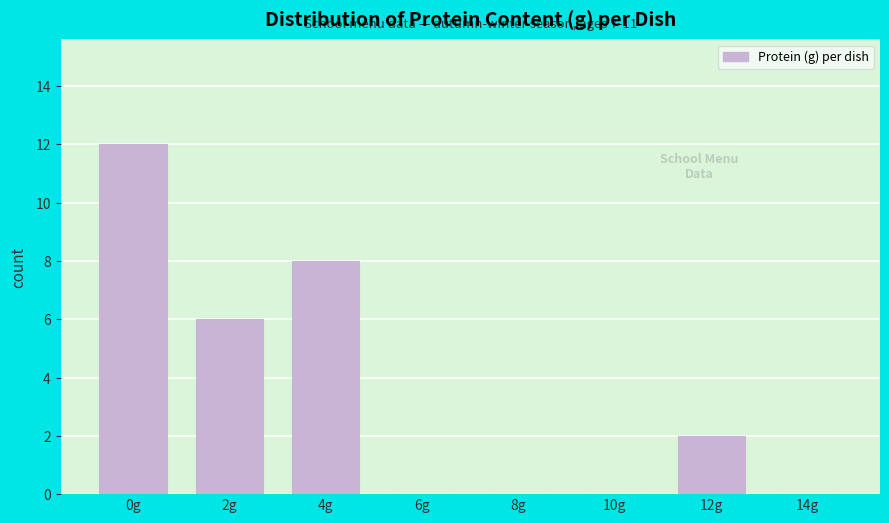

Reading left to right, extract all data points from this chart.

0g=12	2g=6	4g=8	6g=0	8g=0	10g=0	12g=2	14g=0